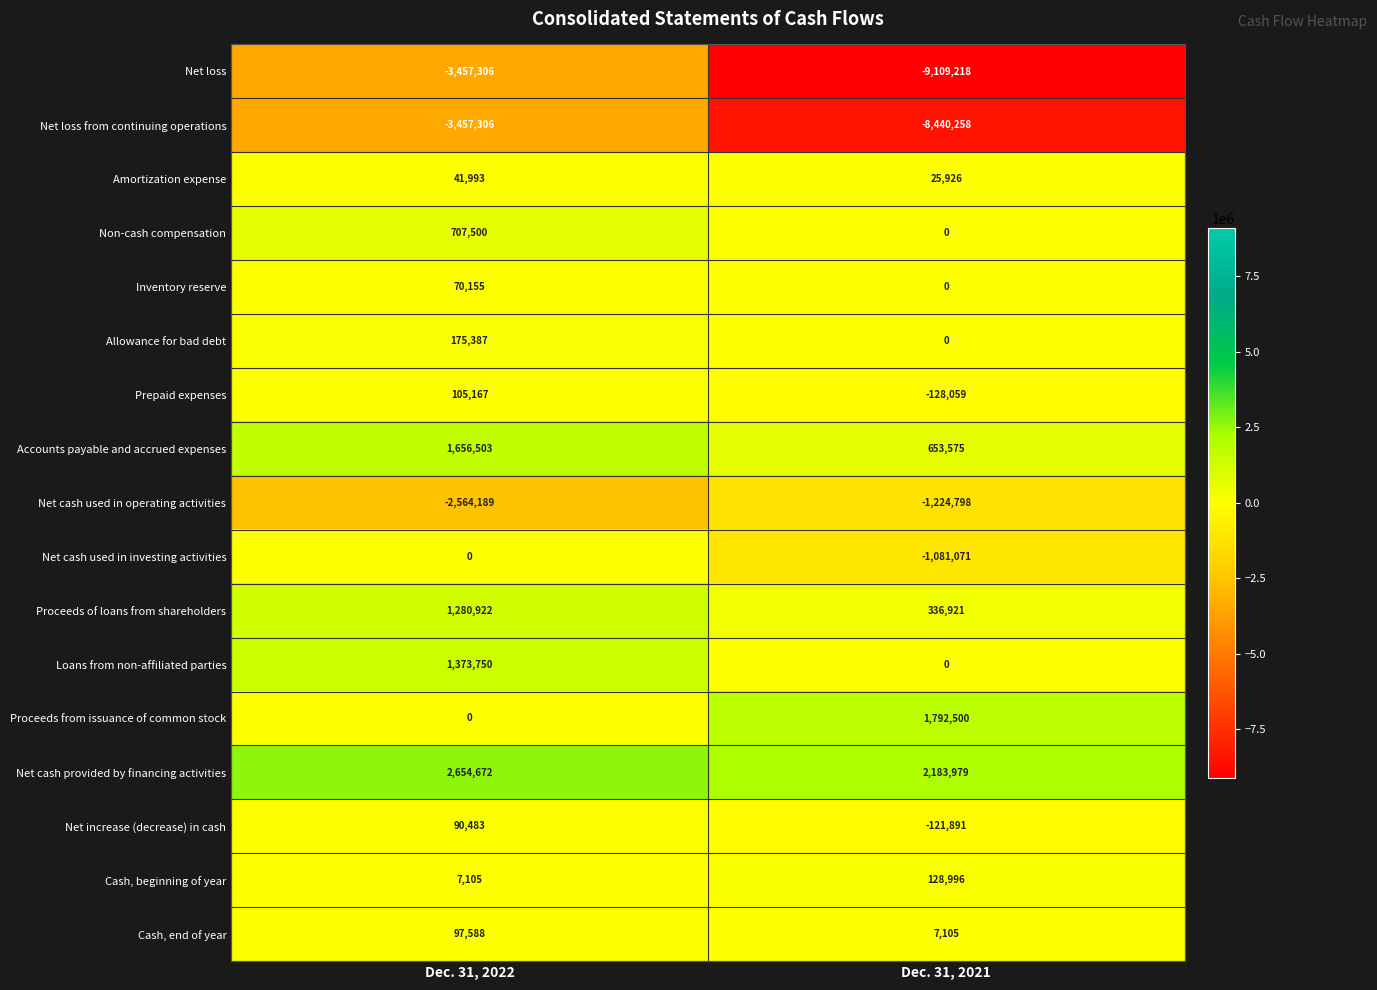

At which label does Net cash provided by financing activities reach its peak?

Dec. 31, 2022